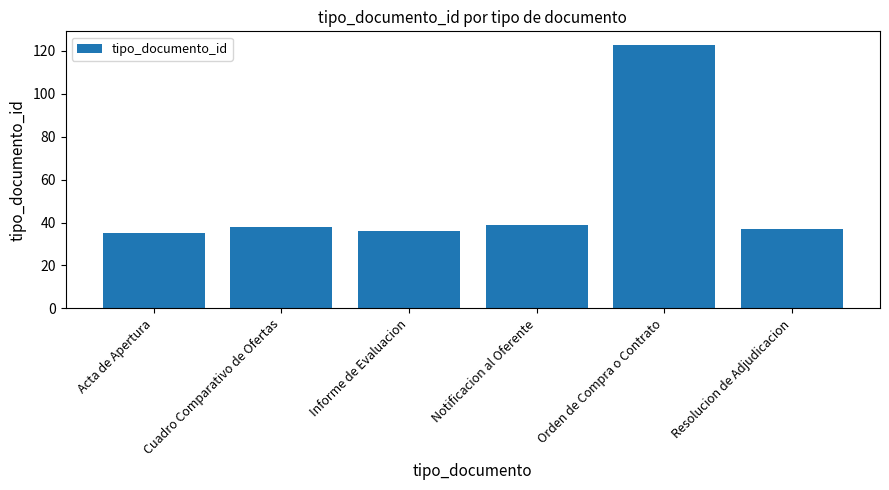

What position from the right is Resolucion de Adjudicacion?

1